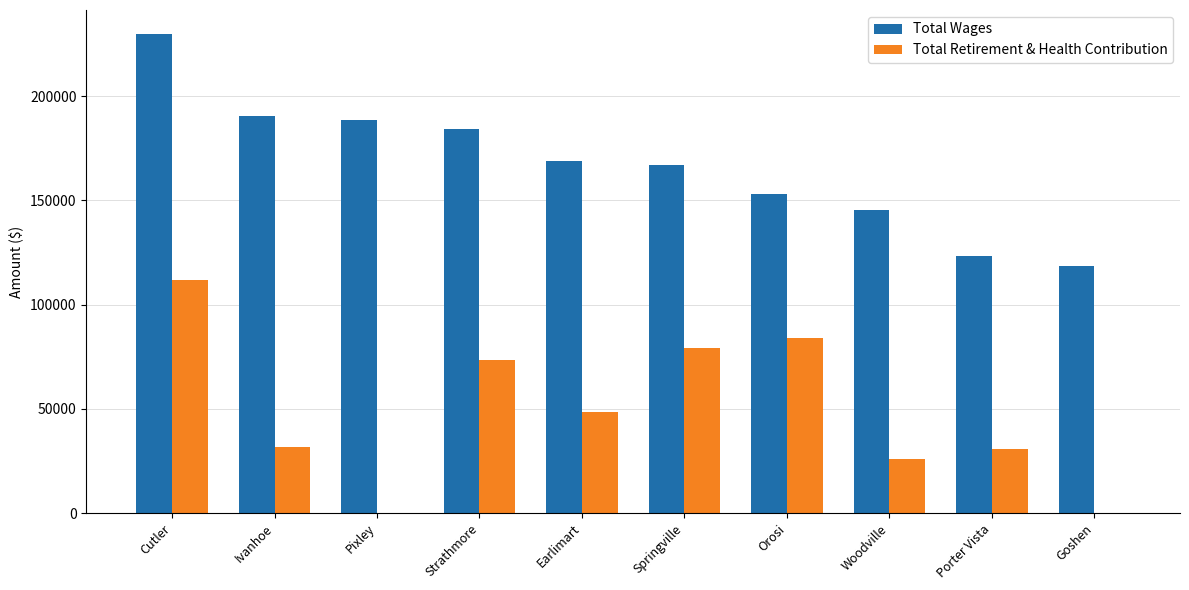

What is the sum of all Total Wages values?

1669471